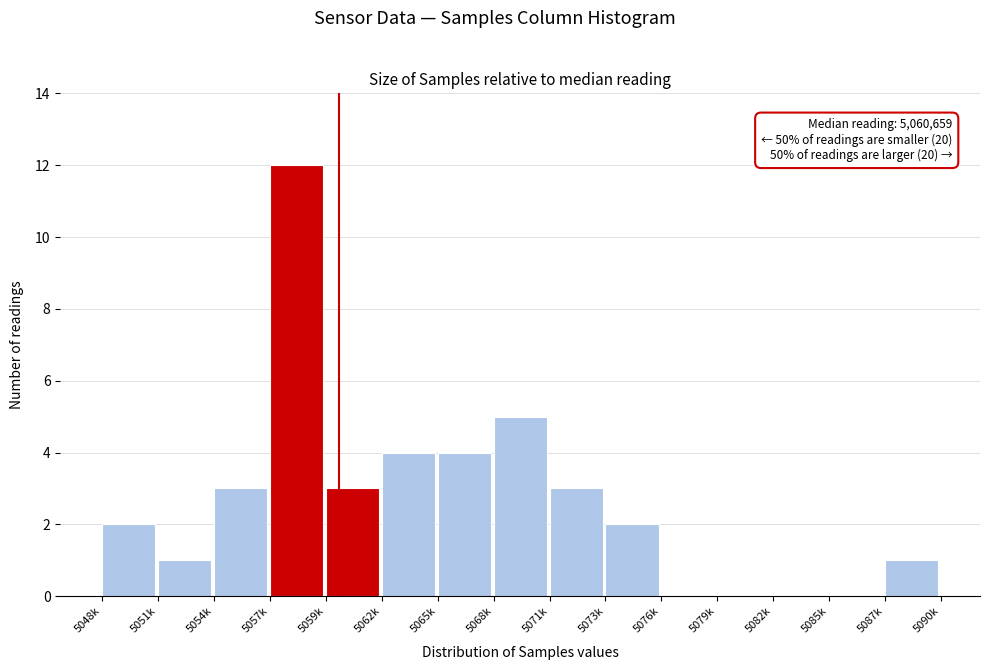

Reading right to left, transcribe all the data shown in this chart.

5087k=1	5085k=0	5082k=0	5079k=0	5076k=0	5073k=2	5071k=3	5068k=5	5065k=4	5062k=4	5059k=3	5057k=12	5054k=3	5051k=1	5048k=2